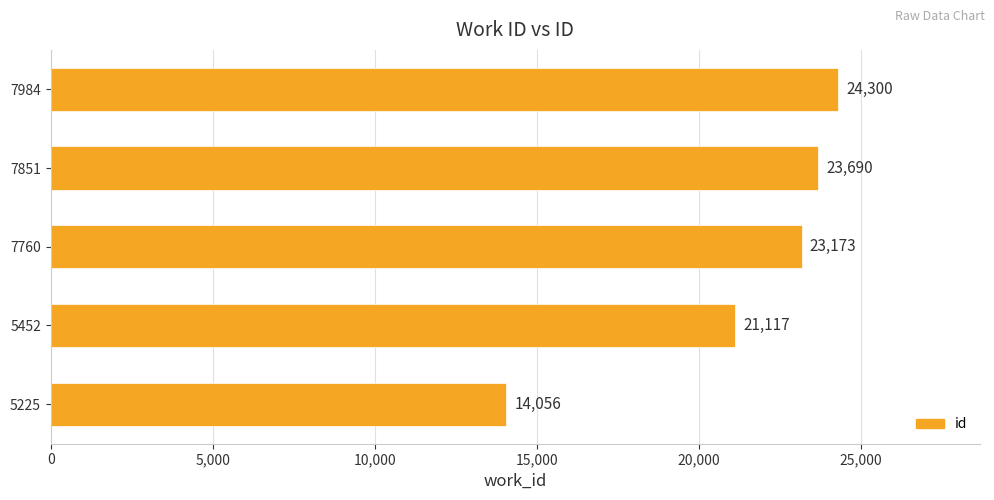

List the labels in order of value, largest first.

7984, 7851, 7760, 5452, 5225